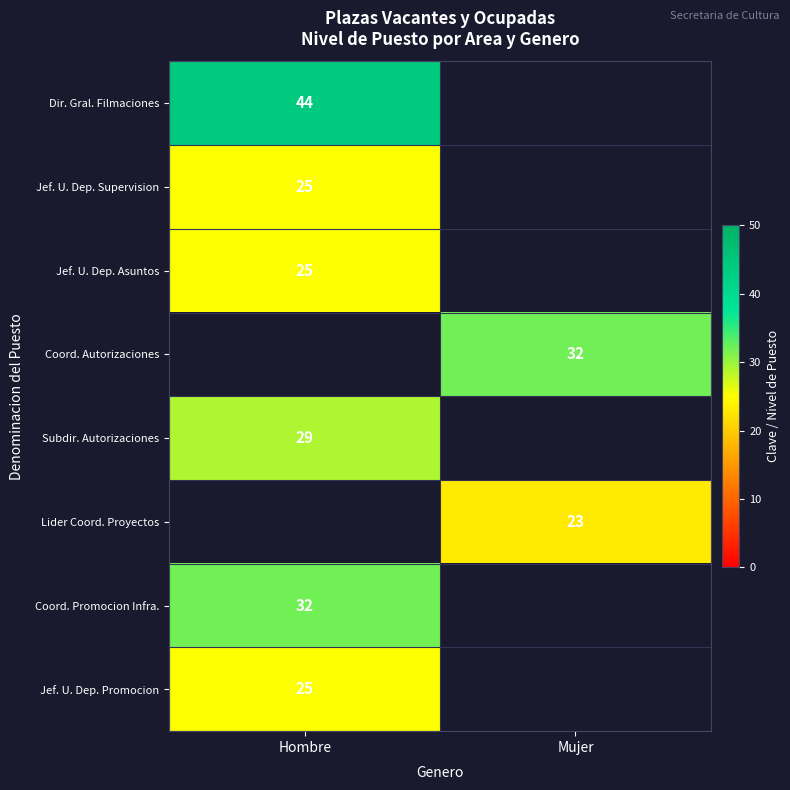

The Jef. U. Dep. Promocion series shows 43 at Hombre. True or false?

False